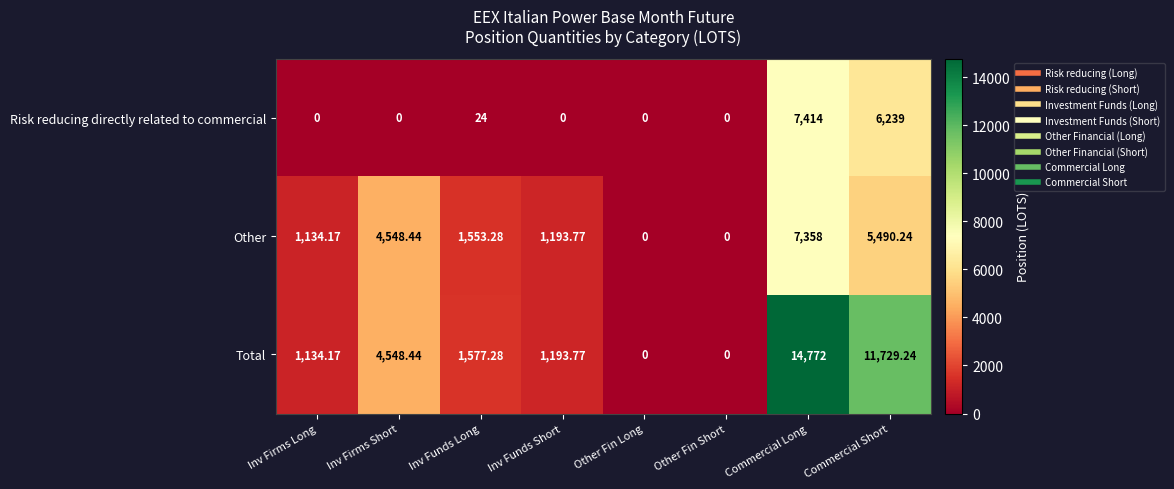

Which series has the largest total across all categories?

Total